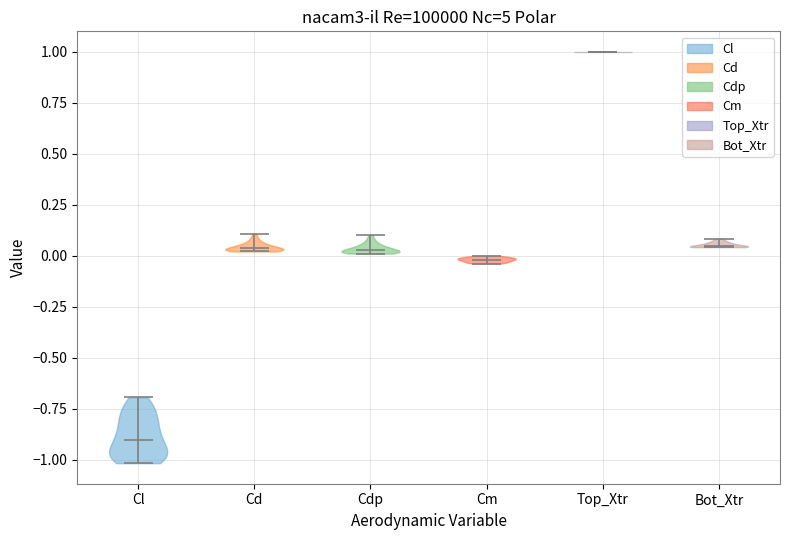

Where does the median line of the violin for Top_Xtr sit on the y-axis? The values are not printed on the chart, so give them approximately, as read against the axis.

1.00